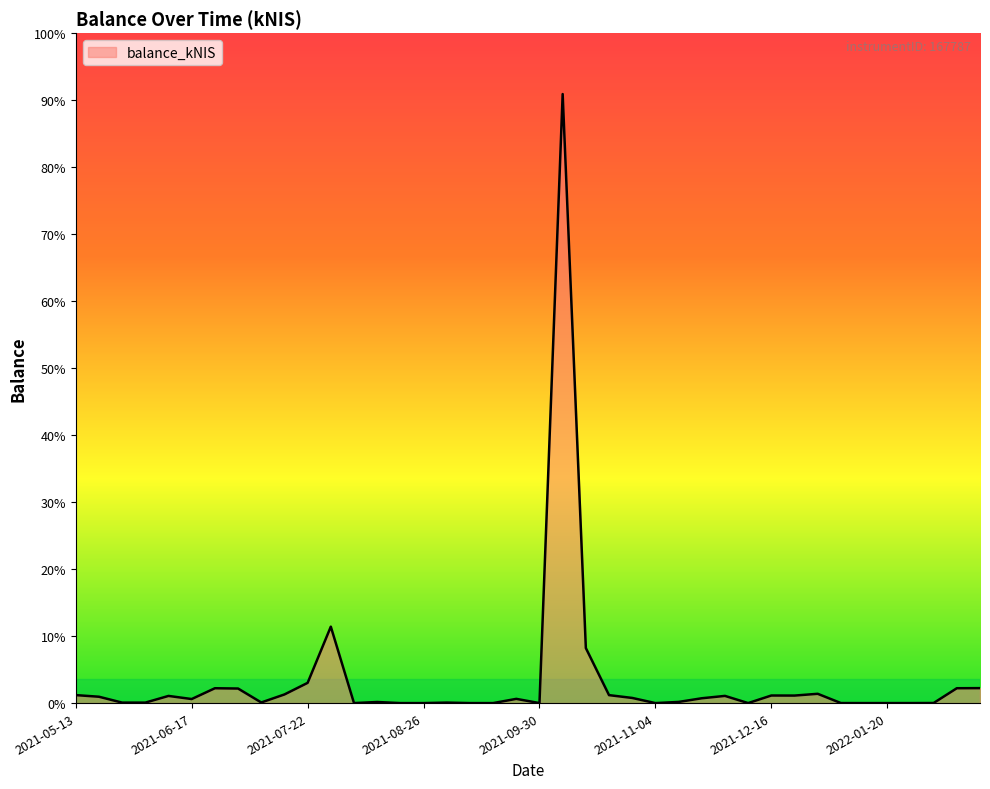

At which category does the data reach its first local peak?

2021-06-10